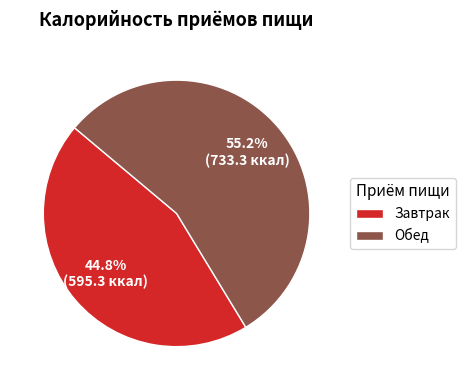

To the nearest percent, what is the average slice percentage?

50%